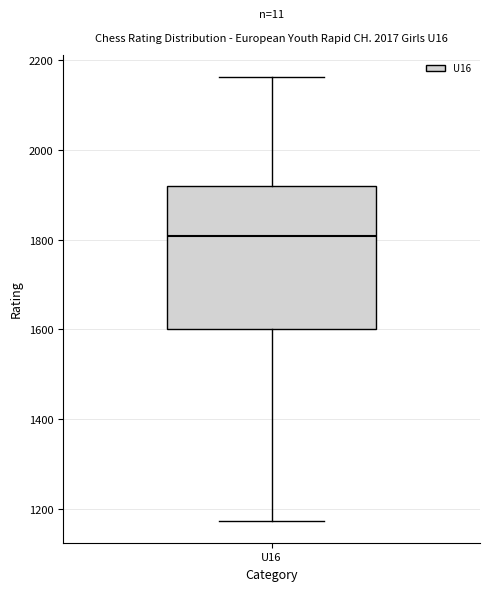

Read this box plot against the y-axis: the position of the median line, the range covered by the box, and the ends of both whiskers. The values are not printed on the chart, so give them approximately, as read against the axis.

median 1800, box 1600 to 1920, whiskers 1180 to 2160